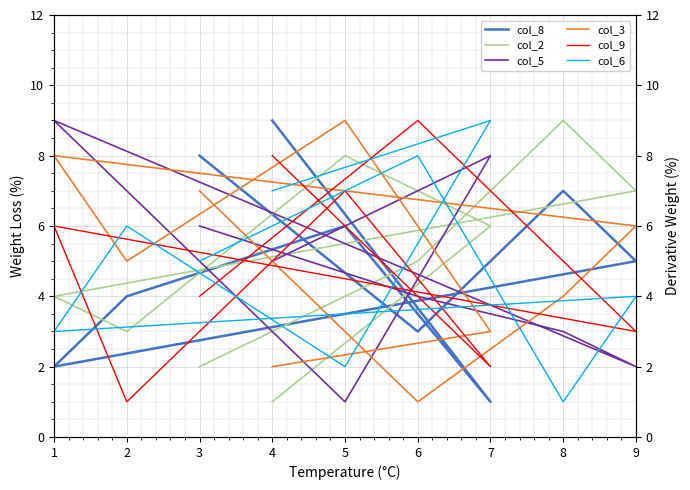

What is the maximum value shown in the chart?

9